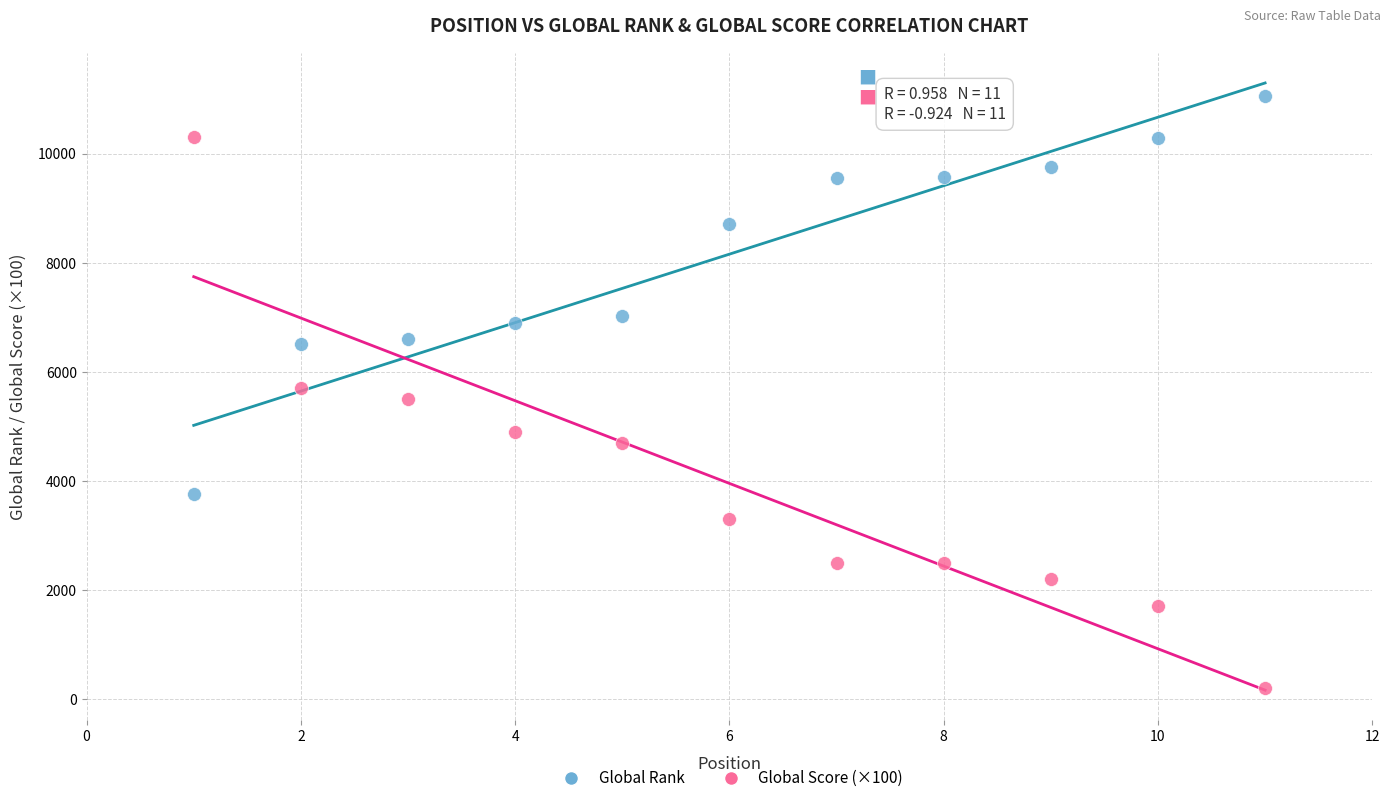

Which series reaches the minimum Y coordinate?

Global Score (×100)